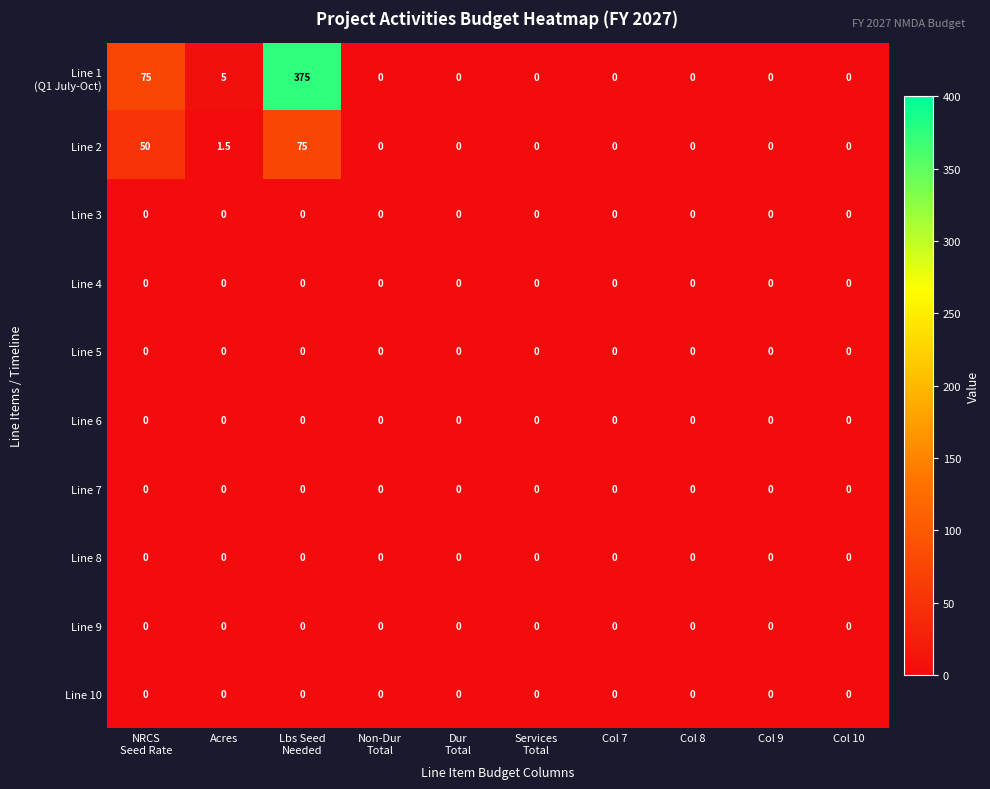

True or false: Line 8 has a value of 0.0 at Col 7.

True